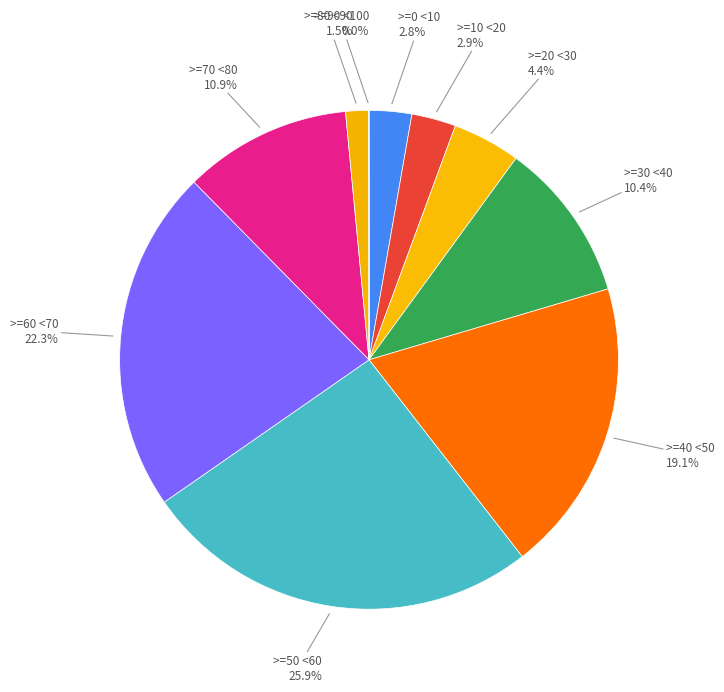

Rank the categories by value from highest to lowest.

>=50 <60, >=60 <70, >=40 <50, >=70 <80, >=30 <40, >=20 <30, >=10 <20, >=0 <10, >=80 <90, >=90 <100